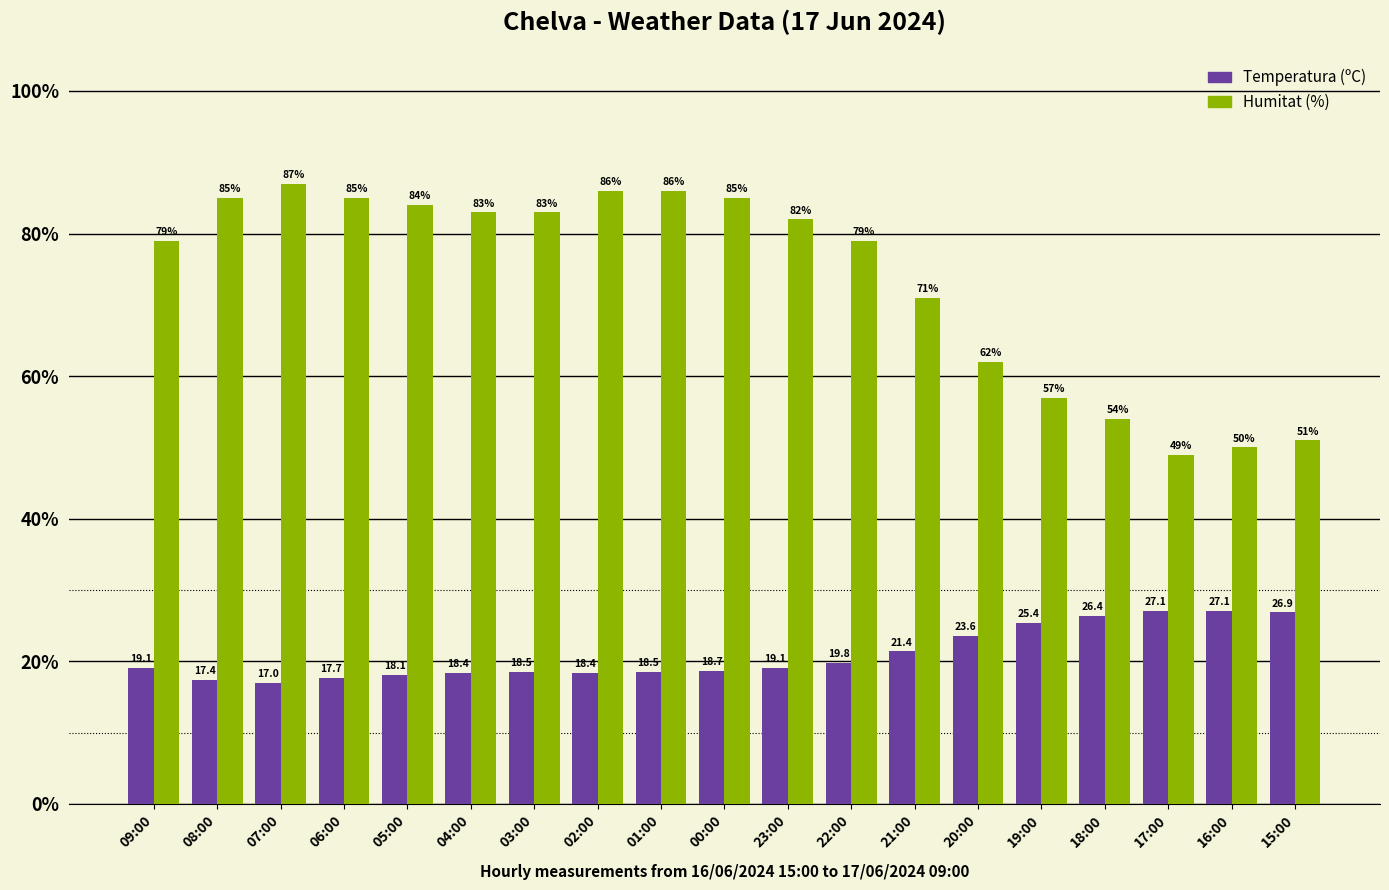

Are the bars grouped side by side (vs. stacked)?

Yes